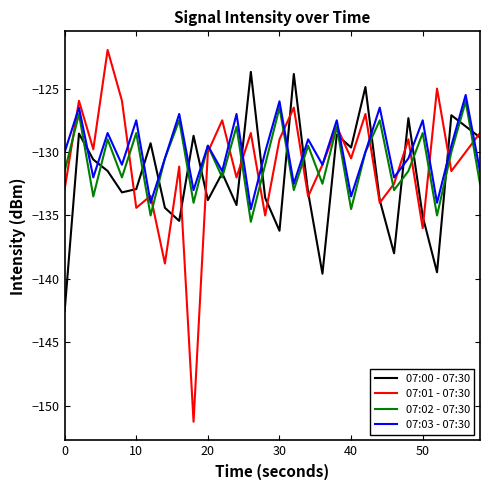

Count the number of categories in the chart.

30